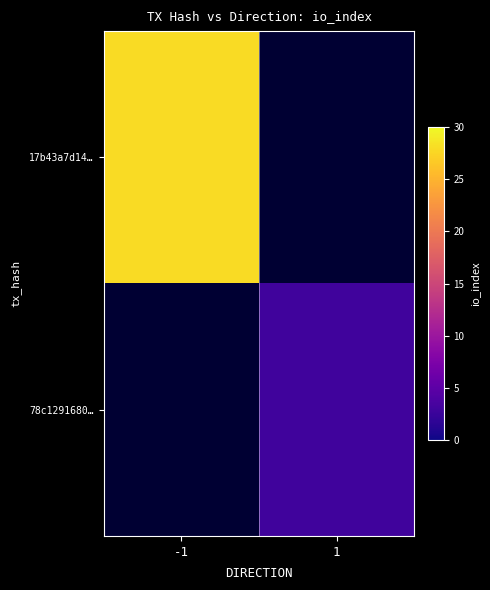

List the series in order of their overall mean, highest first.

17b43a7d14…, 78c1291680…